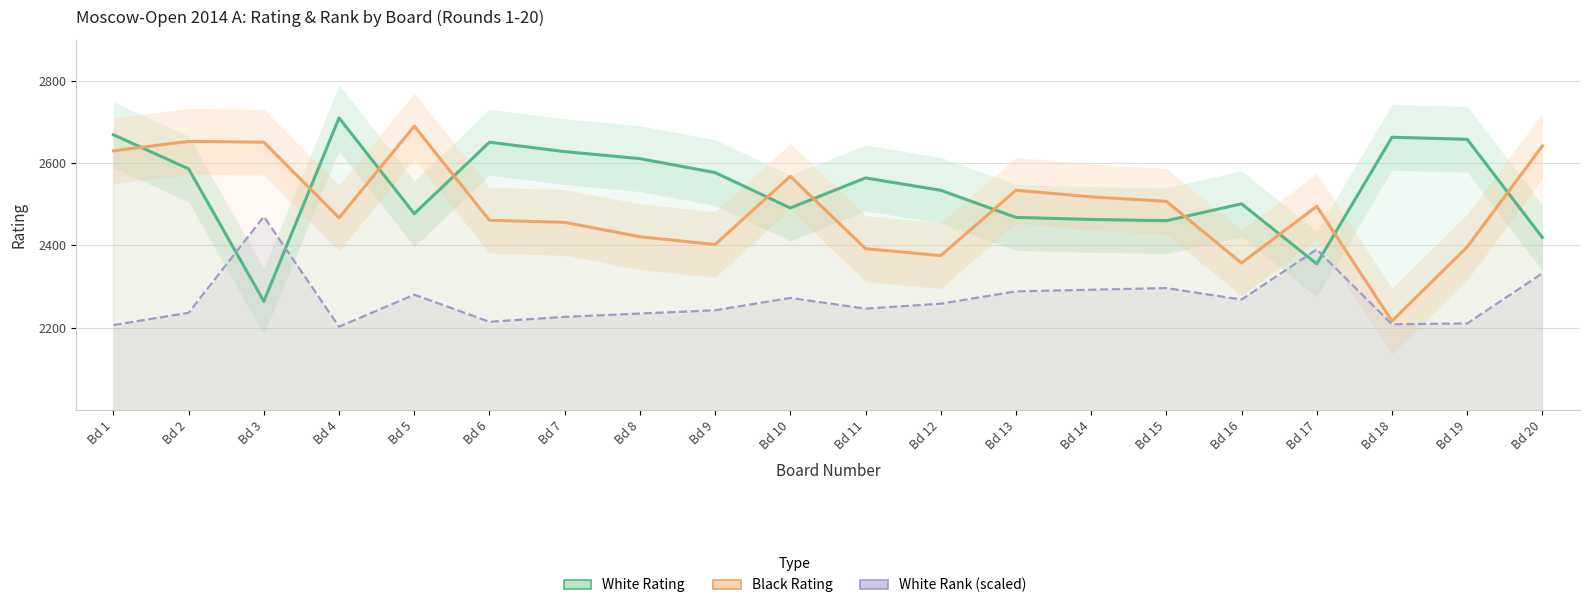

What is the difference between the maximum and minimum values in the White Rank (scaled) series?

268